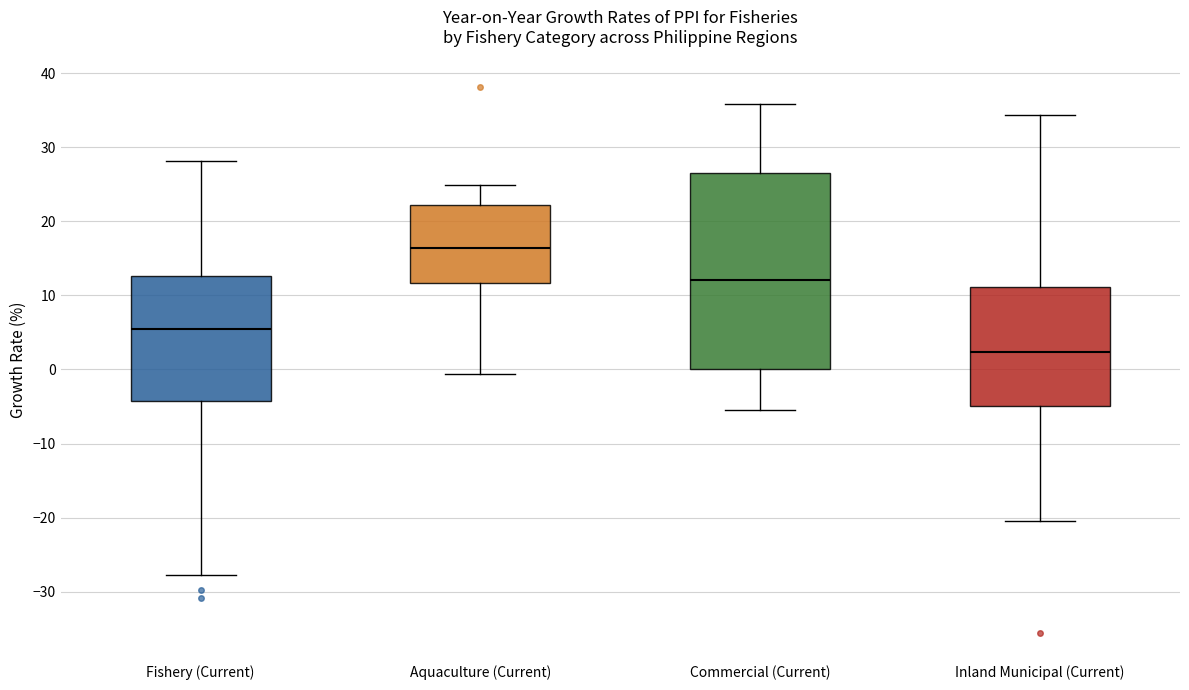

Reading left to right, transcribe this box plot: for each box, give where its median line is, the range the box spans, and where its two whiskers end, as read against the y-axis. The values are not printed on the chart, so give them approximately, as read against the axis.

Fishery (Current): median 5, box -4 to 13, whiskers -28 to 28
Aquaculture (Current): median 16, box 12 to 22, whiskers -1 to 25
Commercial (Current): median 12, box 0 to 27, whiskers -5 to 36
Inland Municipal (Current): median 2, box -5 to 11, whiskers -20 to 34